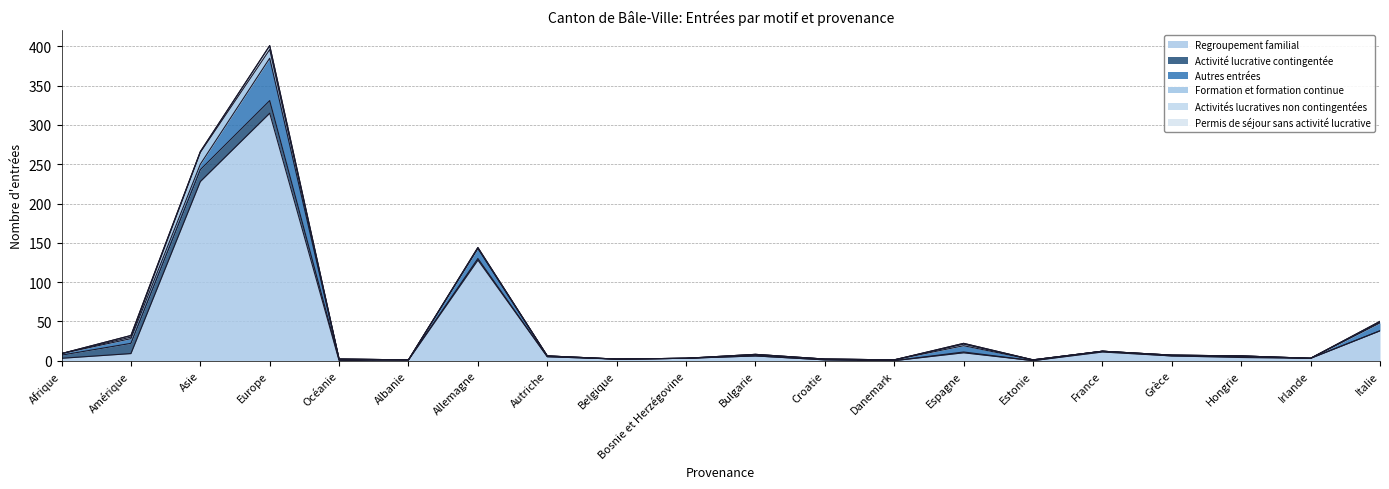

Which category has the highest value in the Autres entrées series?

Europe